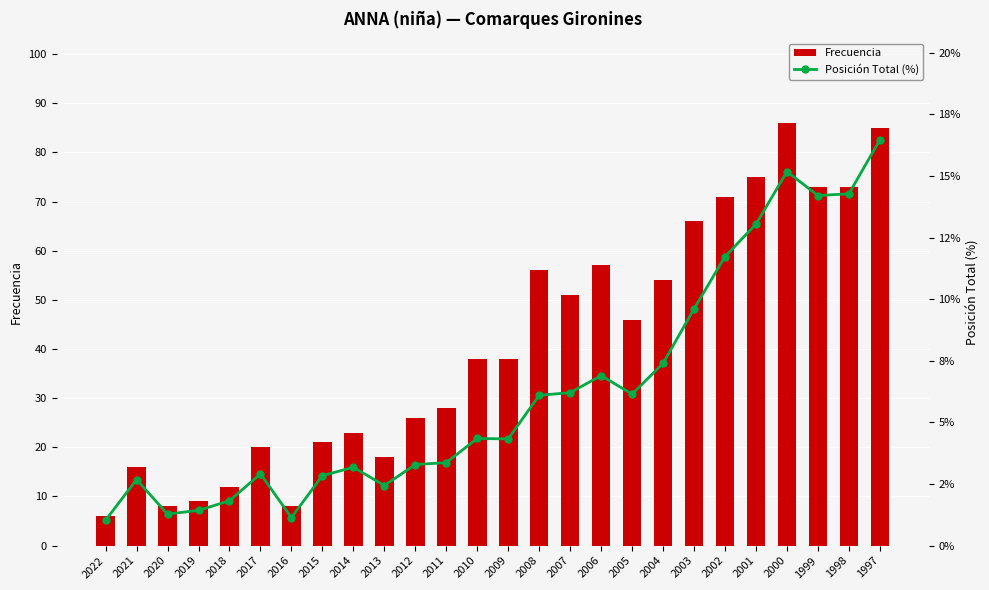

Which series has the largest total across all categories?

Frecuencia